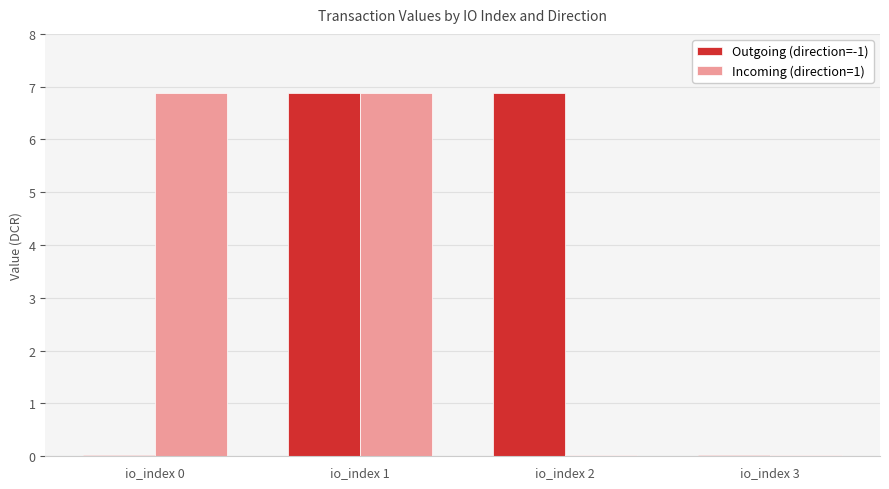

At which category is the sum across all series the highest?

io_index 1